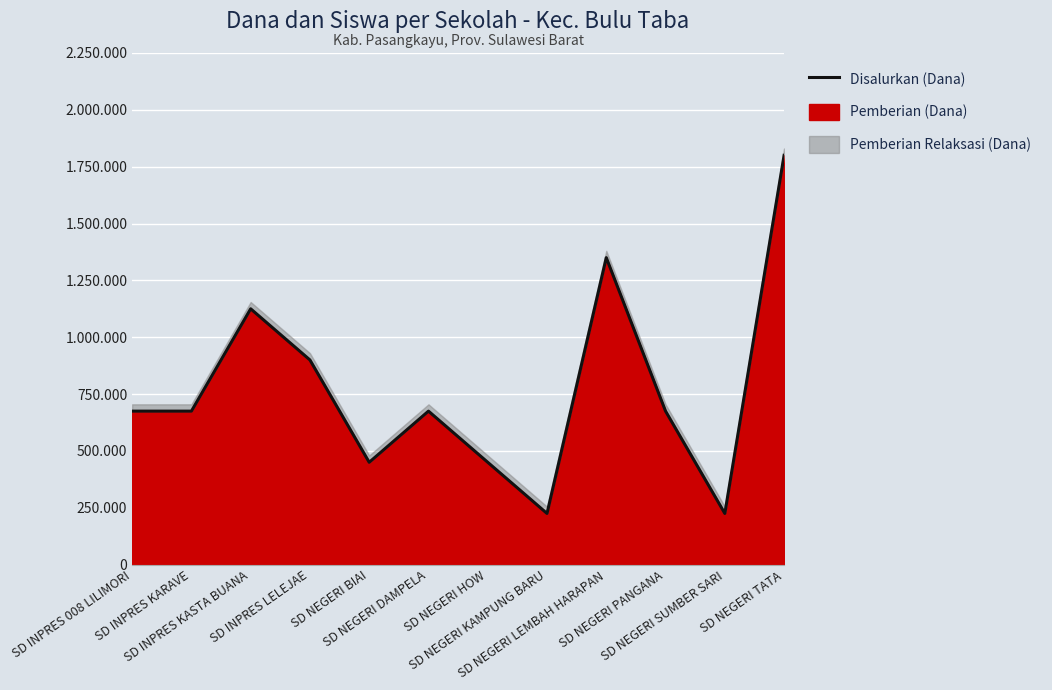

Rank the categories by value from highest to lowest.

SD NEGERI TATA, SD NEGERI LEMBAH HARAPAN, SD INPRES KASTA BUANA, SD INPRES LELEJAE, SD INPRES 008 LILIMORI, SD INPRES KARAVE, SD NEGERI DAMPELA, SD NEGERI PANGANA, SD NEGERI BIAI, SD NEGERI HOW, SD NEGERI KAMPUNG BARU, SD NEGERI SUMBER SARI